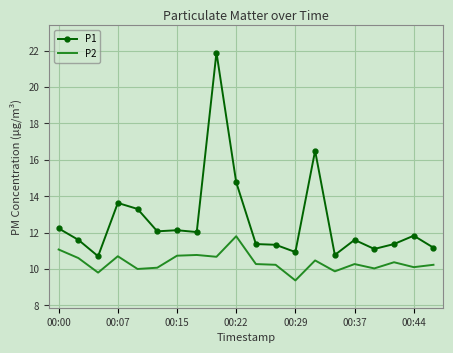

List the series in order of their overall mean, highest first.

P1, P2